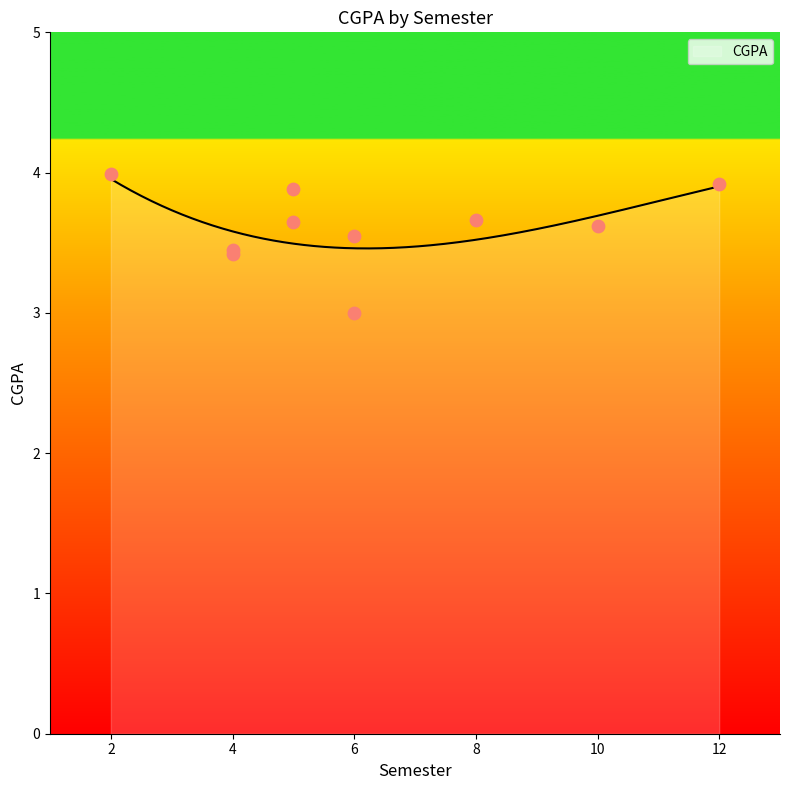

Which has a higher value, 8 or 6?

8